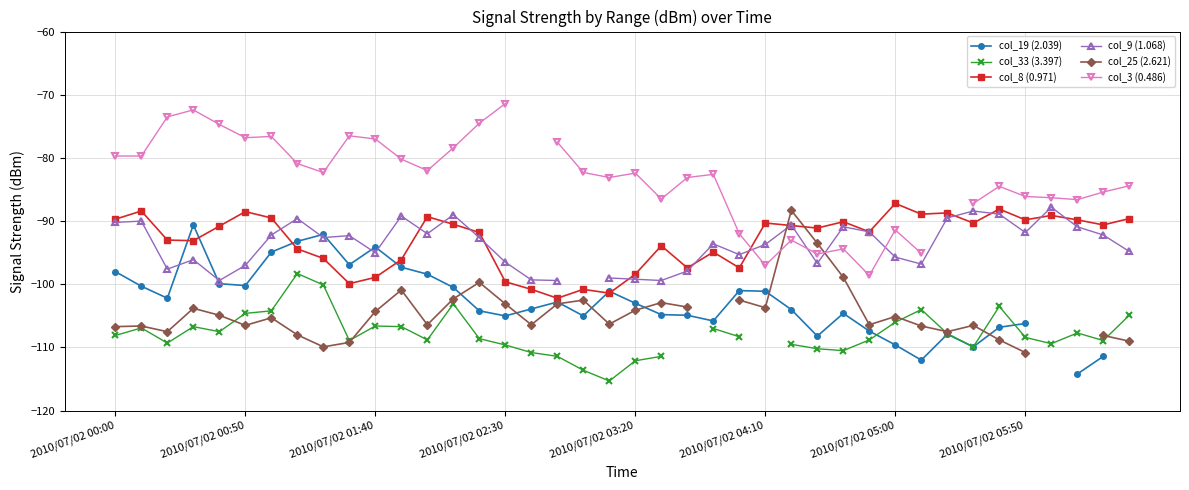

How many categories are shown in the chart?

40